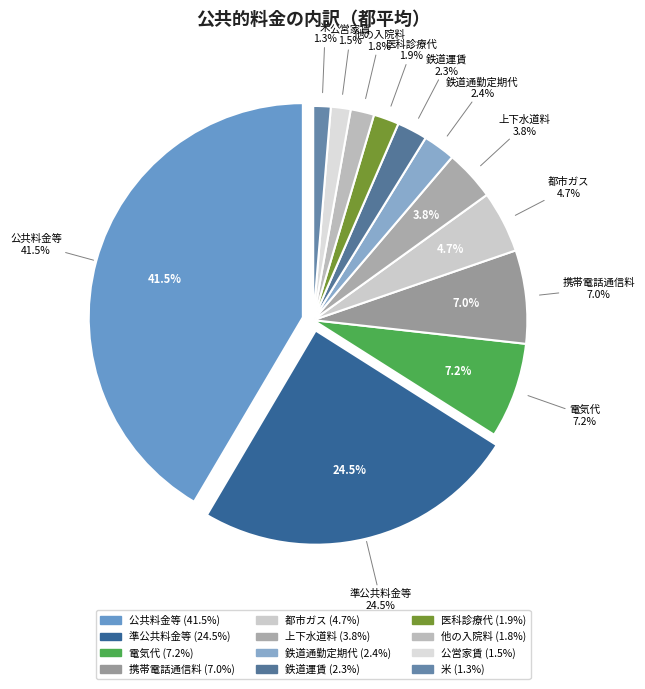

What percentage do 上下水道料 and 米 together represent?

5.1%